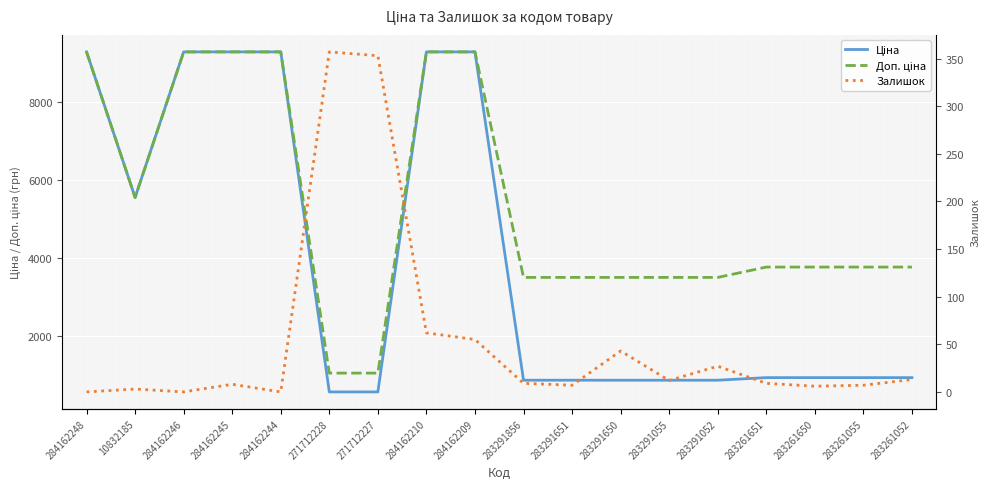

List the series in order of their peak value, highest first.

Ціна, Доп. ціна, Залишок